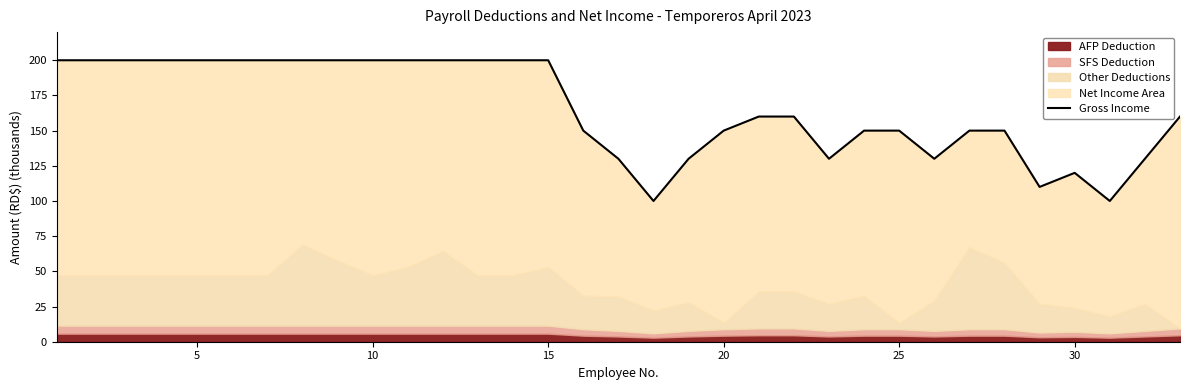

The chart shows a value of 246 at 21. True or false?

False